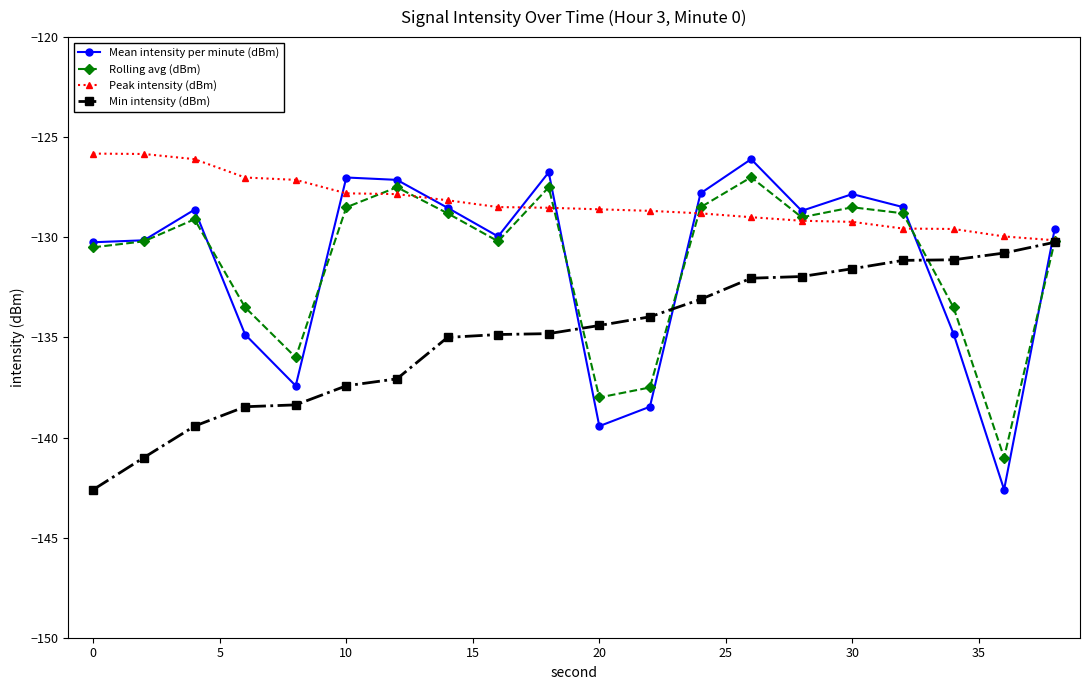

What is the value of the Rolling avg (dBm) point at the 15th from the left?

-129.0